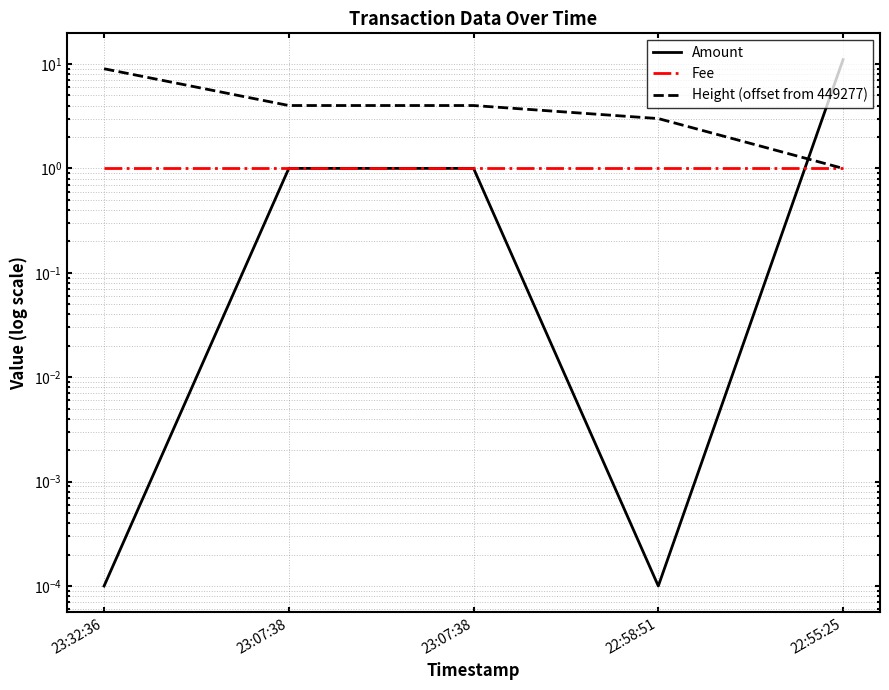

True or false: Height (offset from 449277) and Fee cross at least once.

False